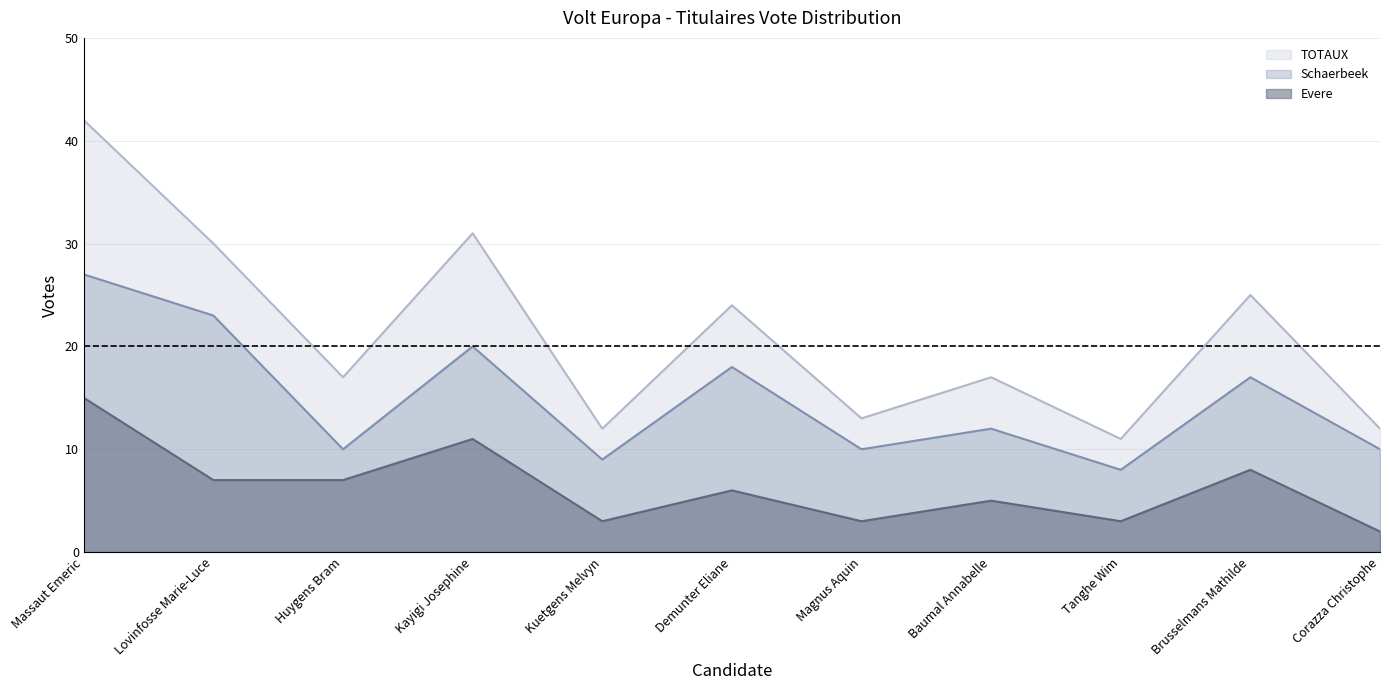

Is it true that Schaerbeek equals 18 at Demunter Eliane?

True